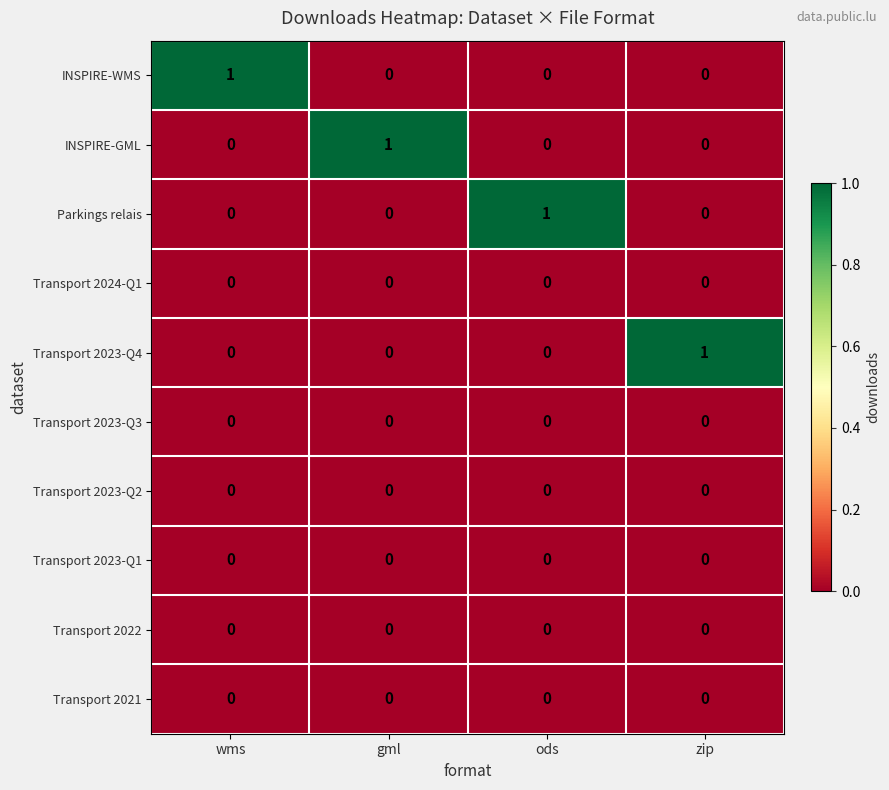

Which category has the highest value in the Parkings relais series?

ods